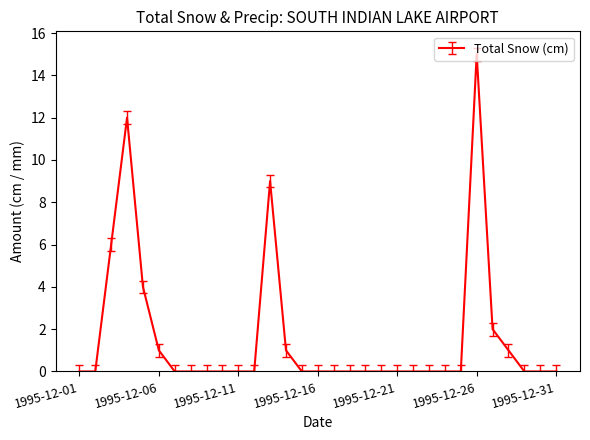

What is the difference between the maximum and minimum values?

15